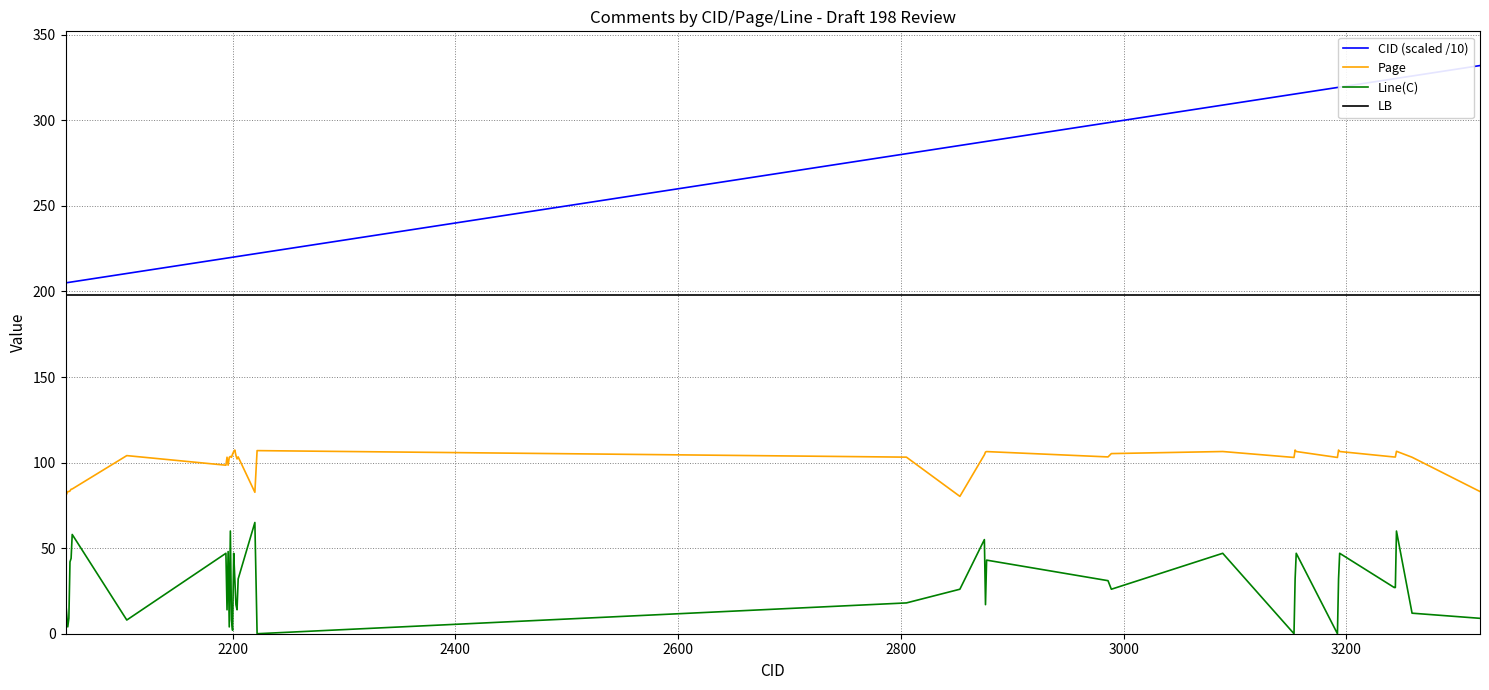

List the series in order of their overall mean, highest first.

CID (scaled /10), LB, Page, Line(C)